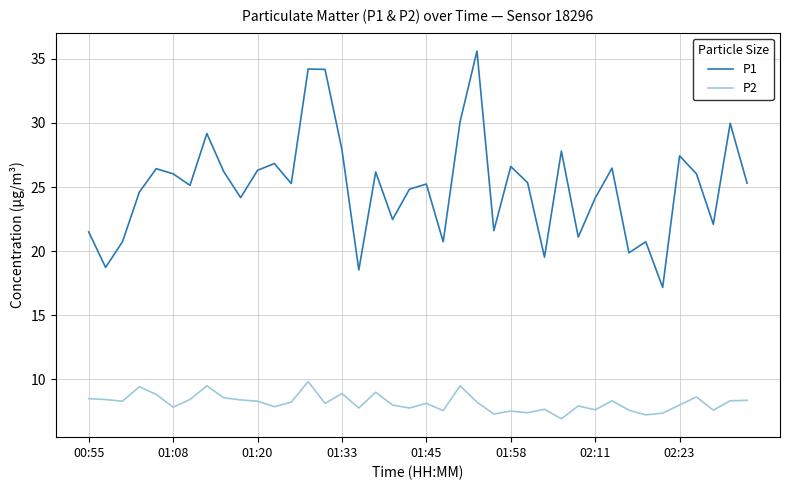

What is the difference between the maximum and minimum values in the P1 series?

18.4